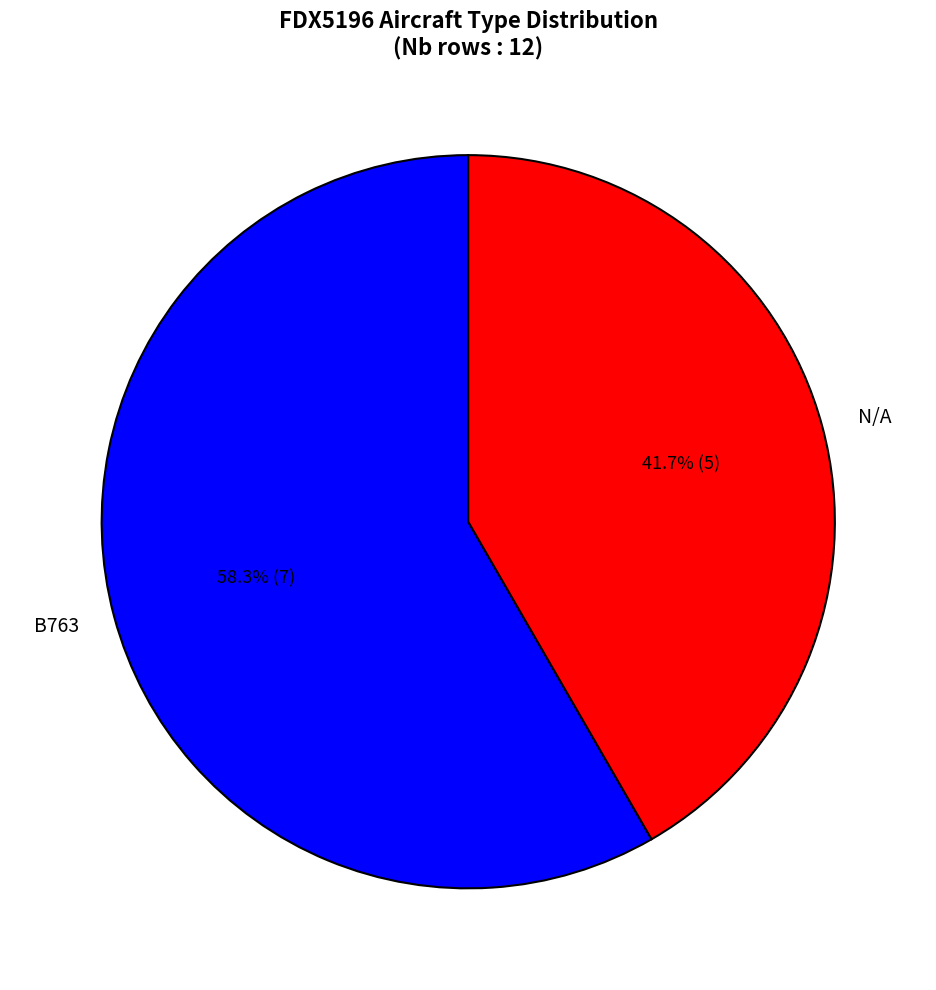

Between B763 and N/A, which is larger?

B763